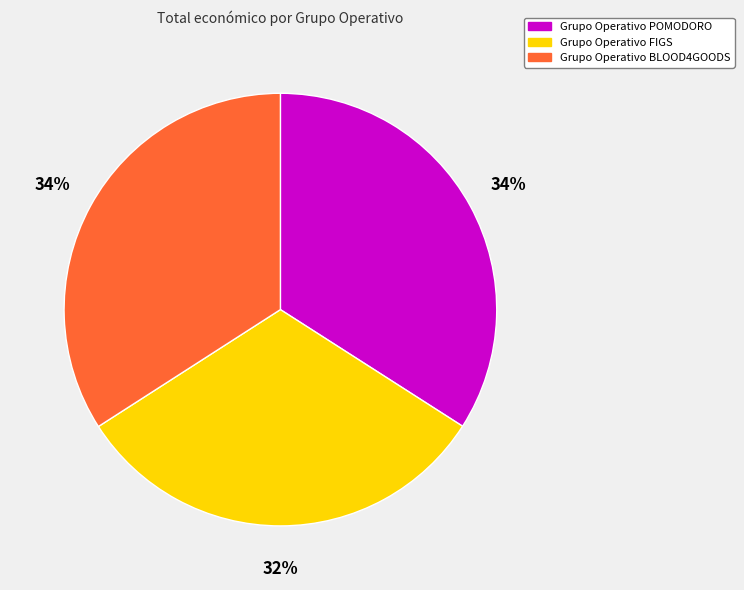

Do Grupo Operativo FIGS and Grupo Operativo BLOOD4GOODS together represent more than half of the pie?

Yes